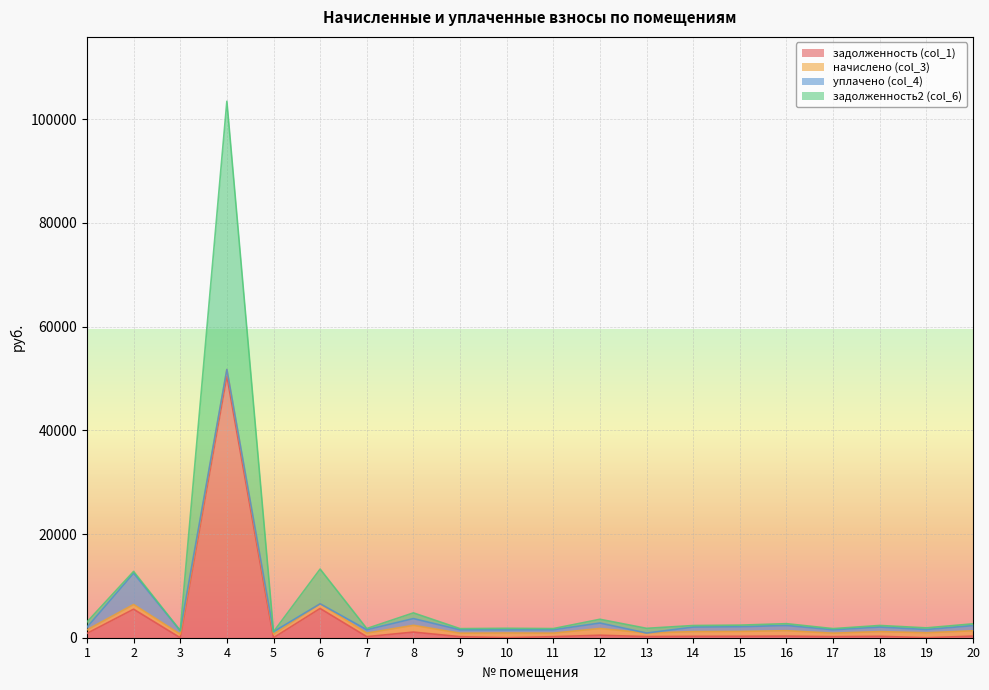

Which series has the widest spread of values?

задолженность2 (col_6)